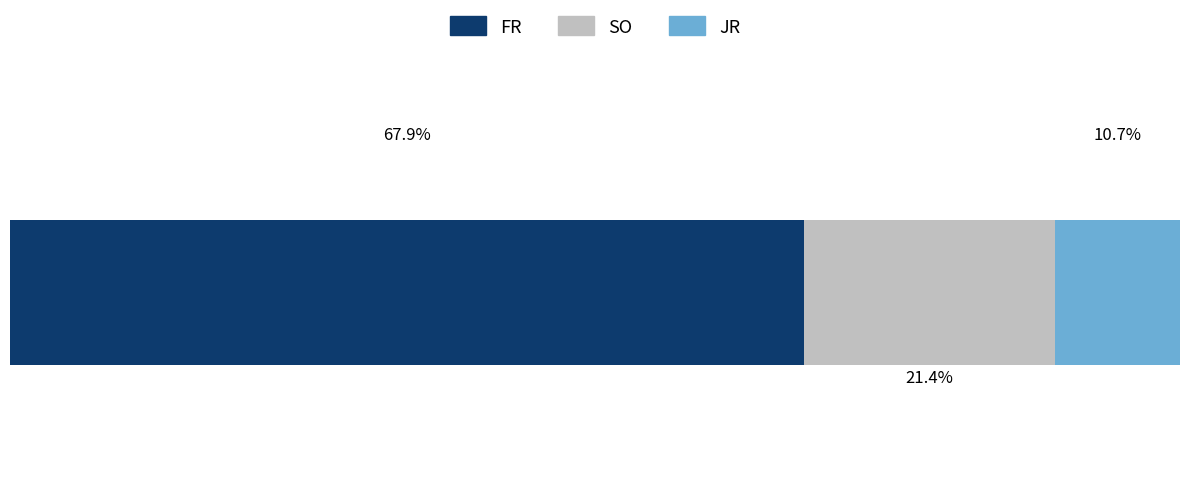

What are all the series names shown in the legend?

FR, SO, JR